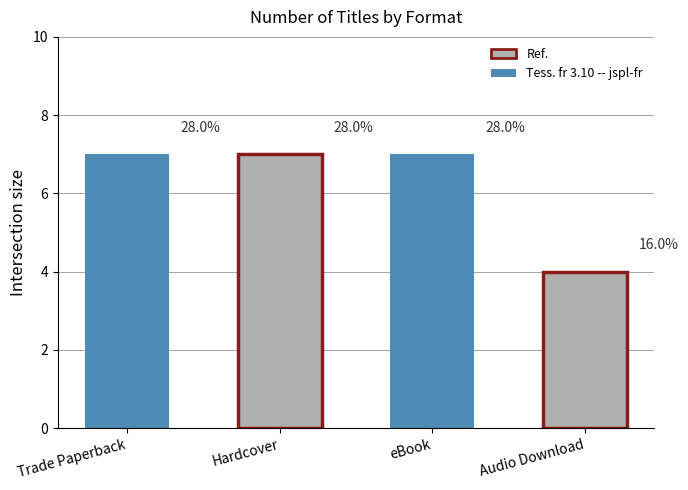

Reading left to right, what are all the values shown in this chart?

7	7	7	4